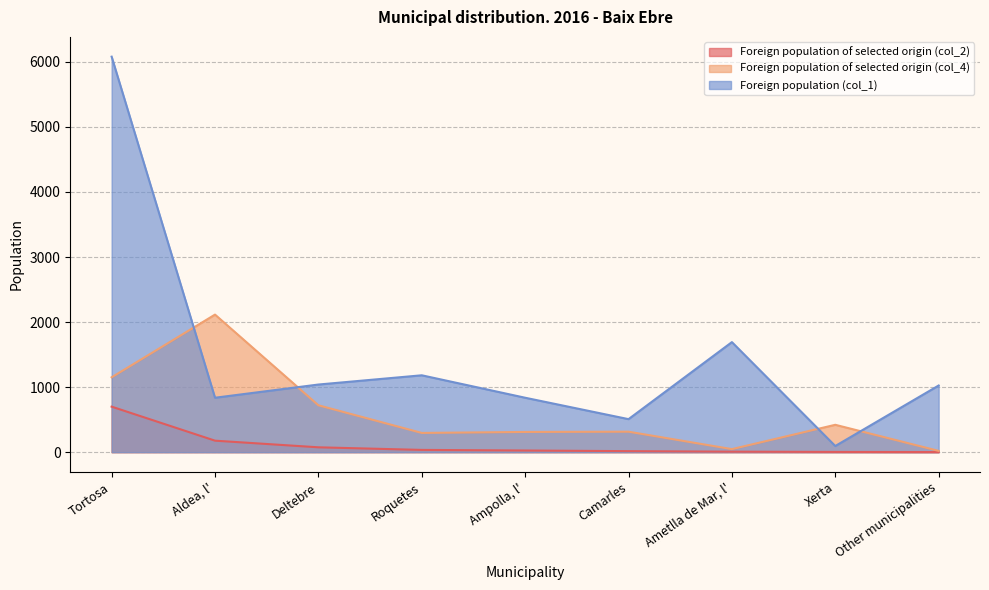

Which has a higher value, Roquetes or Ametlla de Mar, l'?

Roquetes